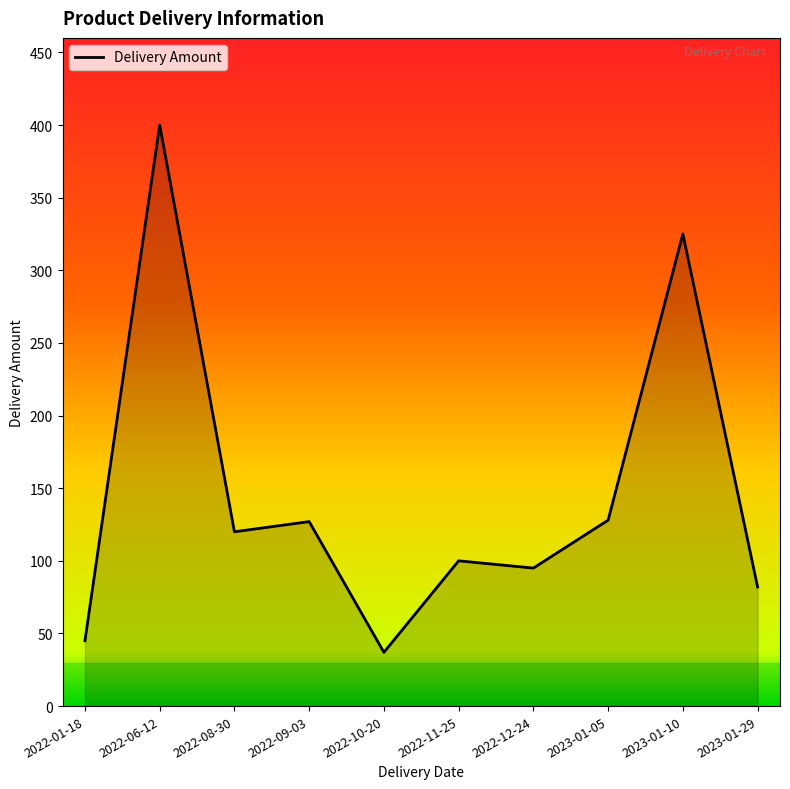

What is the average value?

146